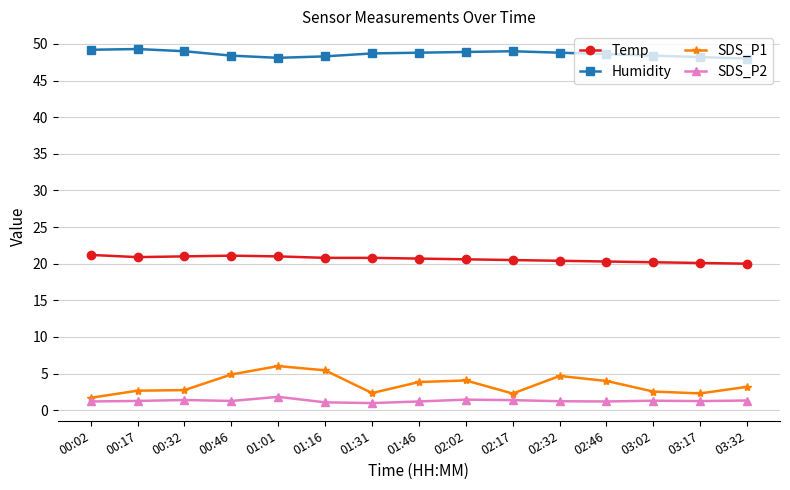

What is the value of the SDS_P1 point at the 7th from the left?

2.4